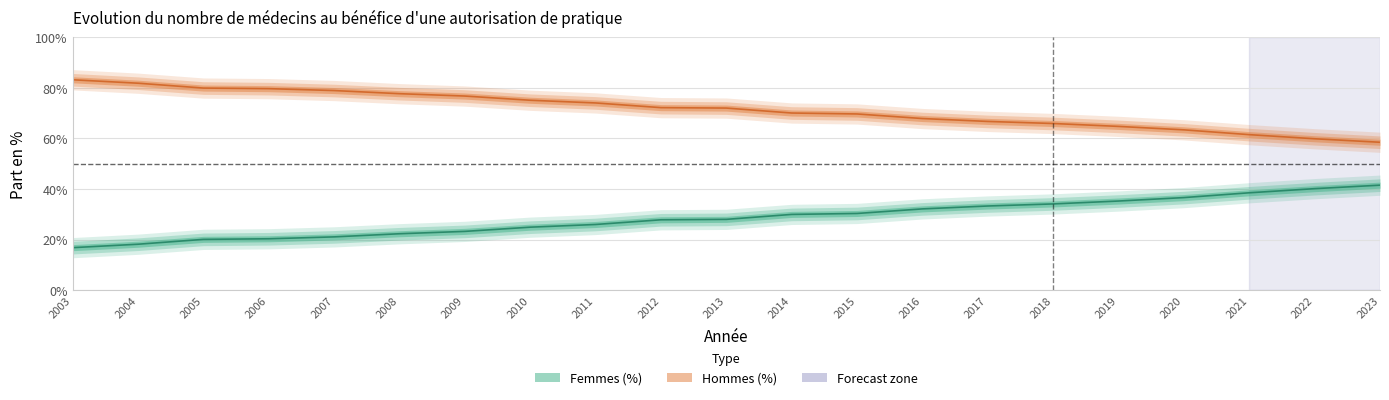

What is the value of the Hommes (%) point at the 6th from the left?

0.8